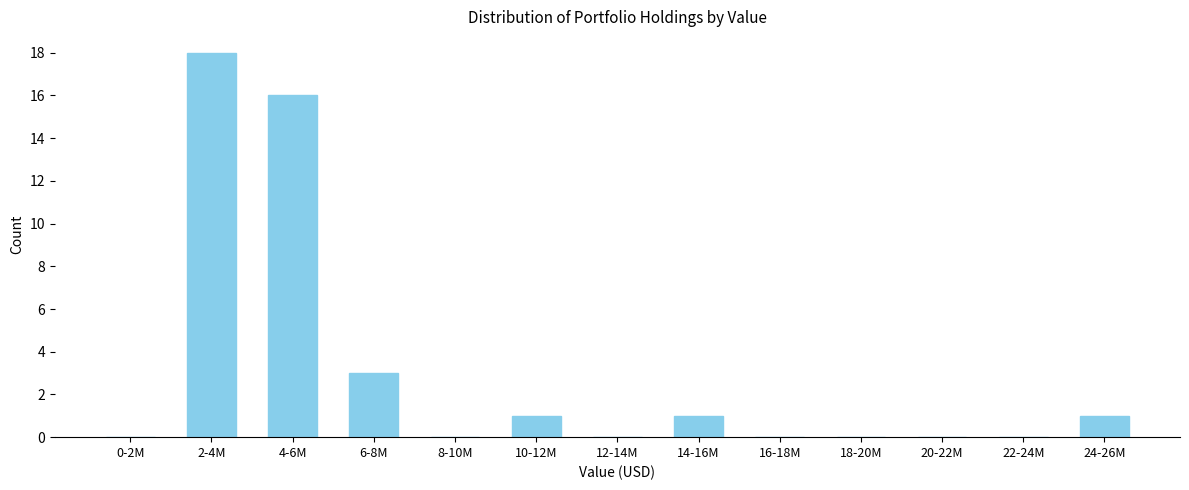

Reading left to right, list all the values displayed in this chart.

0-2M=0	2-4M=18	4-6M=16	6-8M=3	8-10M=0	10-12M=1	12-14M=0	14-16M=1	16-18M=0	18-20M=0	20-22M=0	22-24M=0	24-26M=1